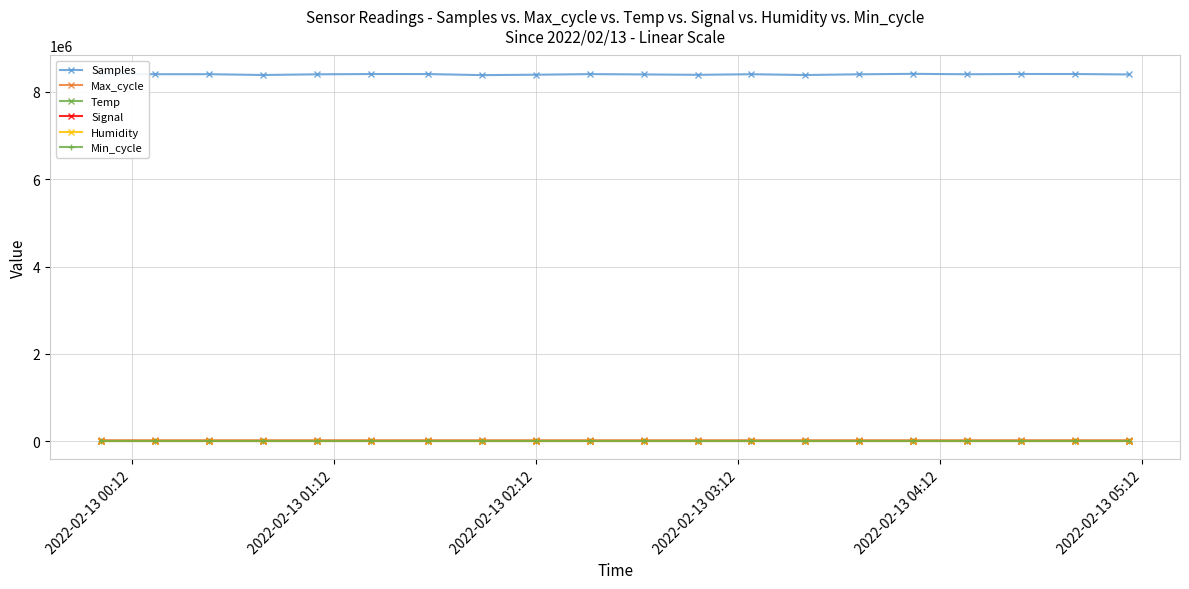

True or false: Humidity and Max_cycle cross at least once.

False